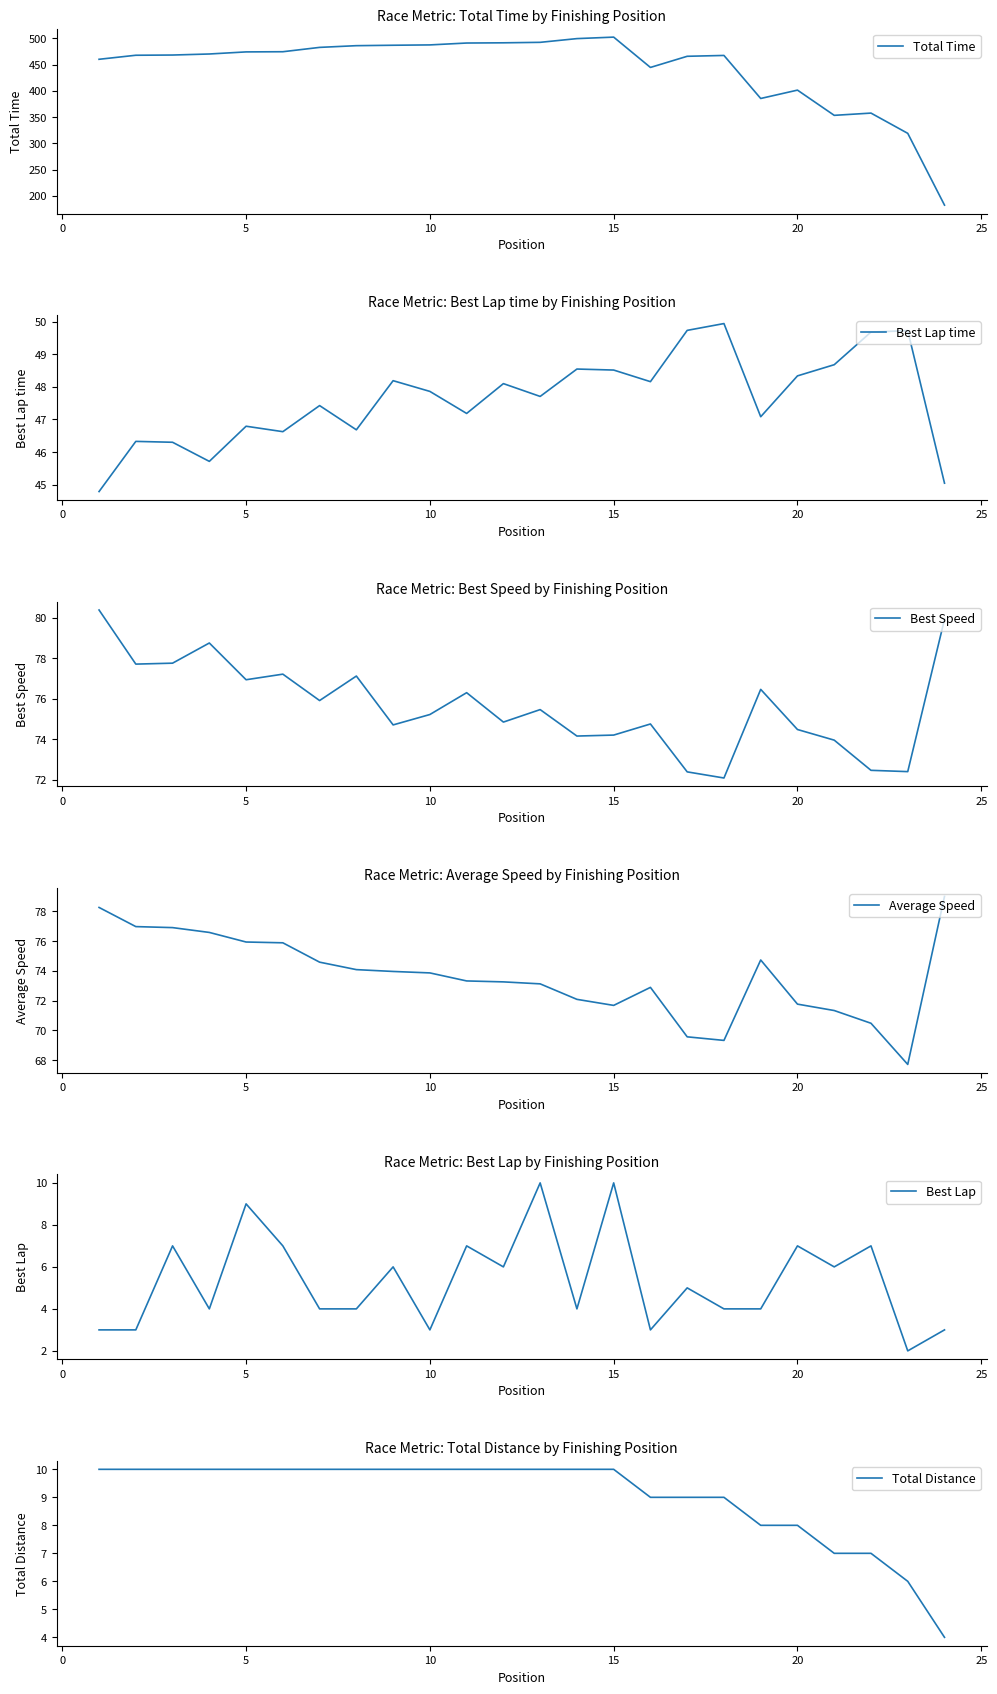

Which series has the largest total across all categories?

Total Time